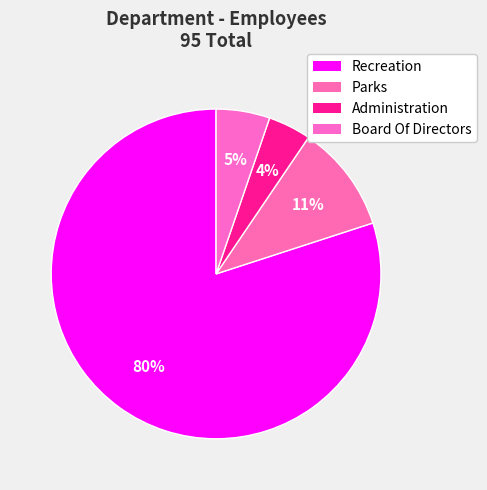

Count the number of slices in the pie.

4